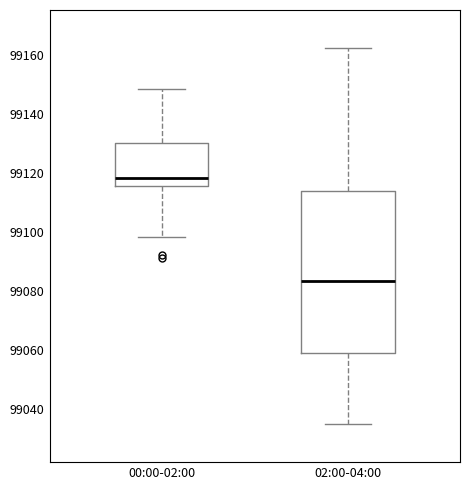

Which box's median line is the highest?

00:00-02:00